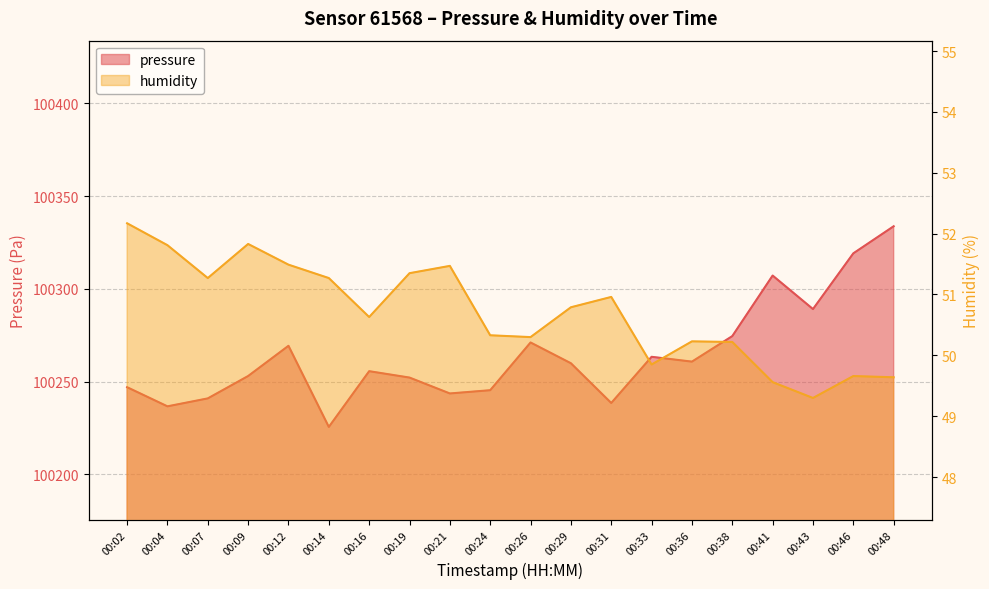

How many data points in humidity are less than 50?

5